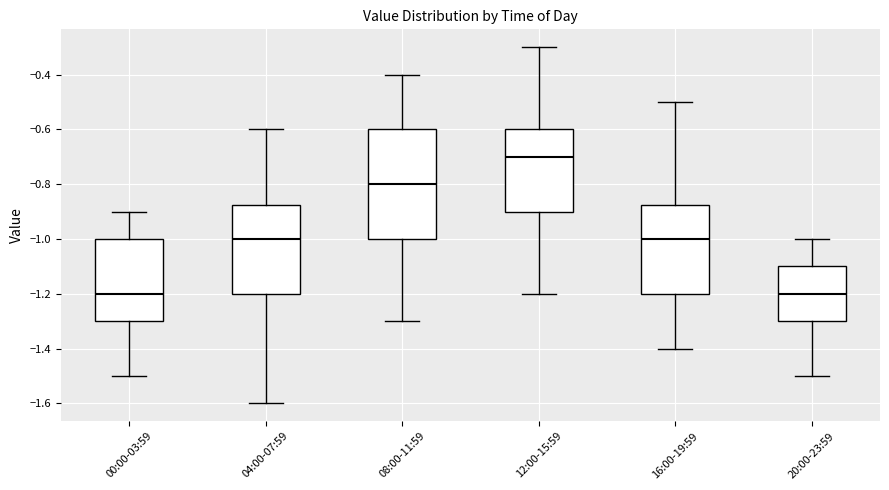

Reading left to right, read every box against the y-axis: the position of its median line, the range the box covers, and the ends of its whiskers. The values are not printed on the chart, so give them approximately, as read against the axis.

00:00-03:59: median -1.20, box -1.30 to -1.00, whiskers -1.50 to -0.90
04:00-07:59: median -1.00, box -1.20 to -0.88, whiskers -1.60 to -0.60
08:00-11:59: median -0.80, box -1.00 to -0.60, whiskers -1.30 to -0.40
12:00-15:59: median -0.70, box -0.90 to -0.60, whiskers -1.20 to -0.30
16:00-19:59: median -1.00, box -1.20 to -0.88, whiskers -1.40 to -0.50
20:00-23:59: median -1.20, box -1.30 to -1.10, whiskers -1.50 to -1.00